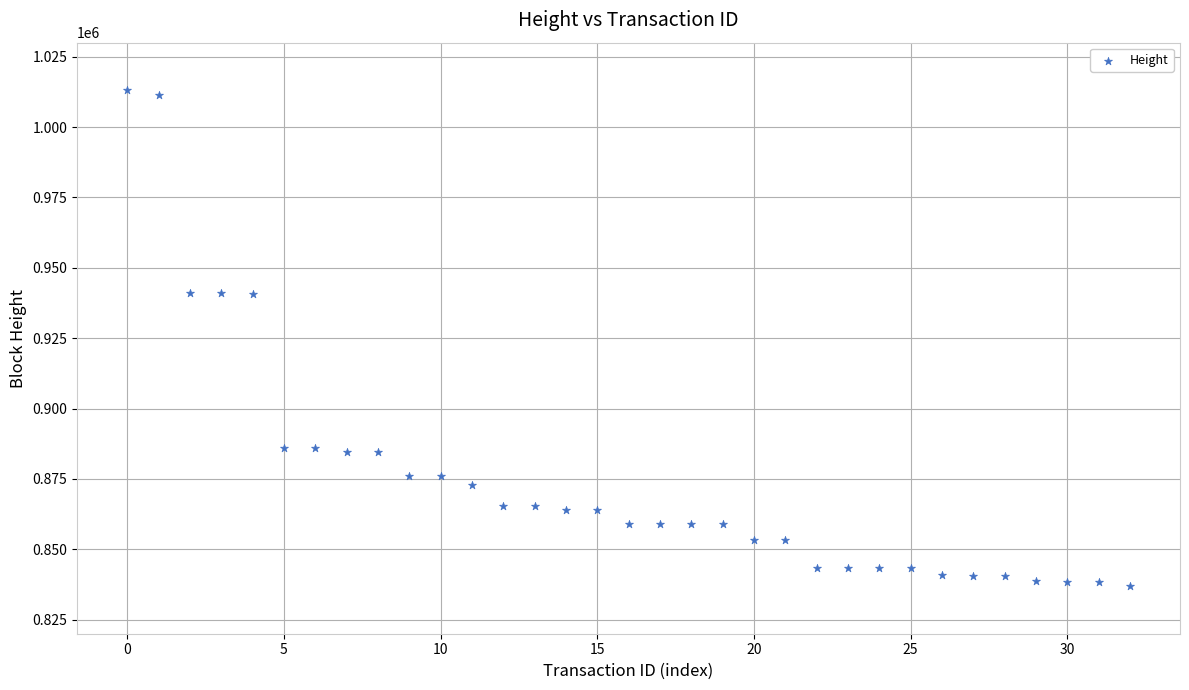

What is the range of Y values (max minus min)?

176390